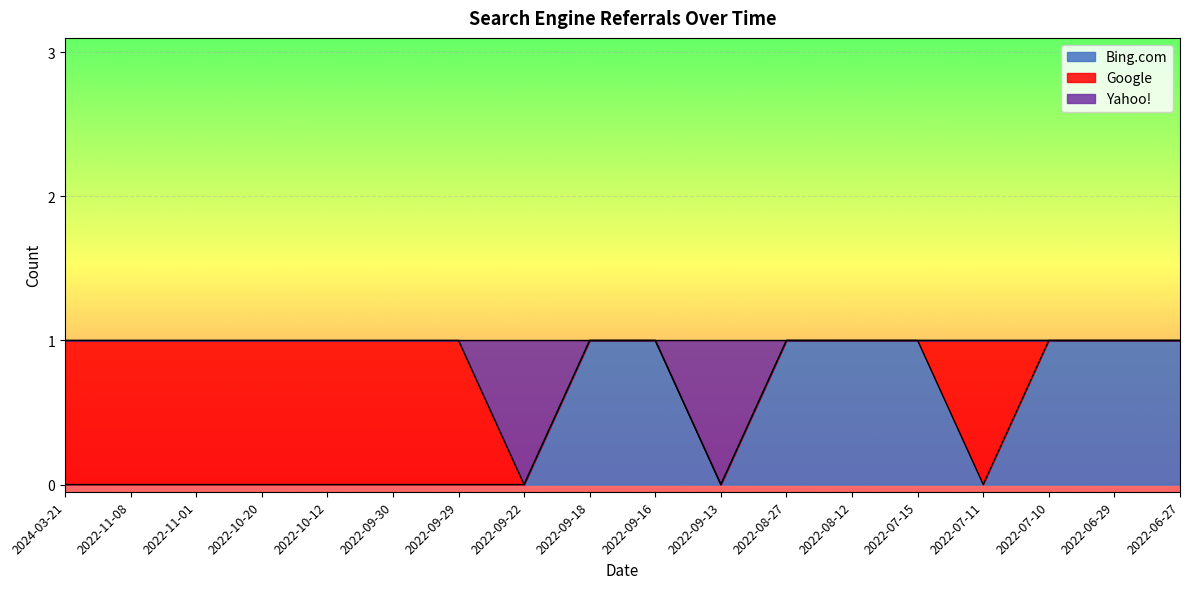

The value of Bing.com at 2022-09-29 is 0. True or false?

True